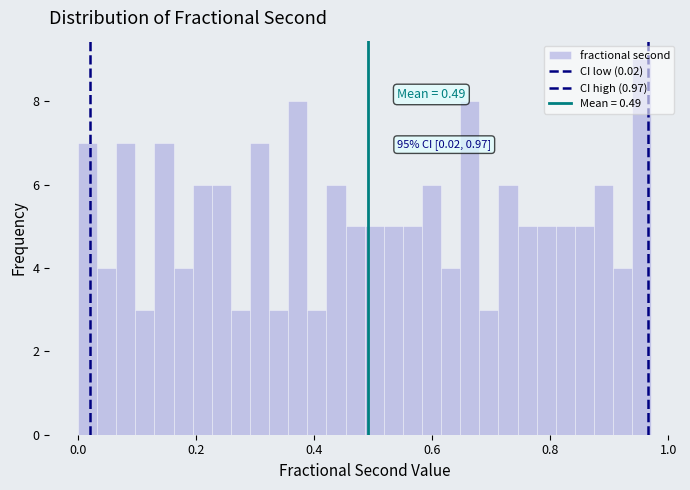

Around what value on the x-axis is the tallest bar? Give the approximate position of its centre, as read against the axis.

0.96